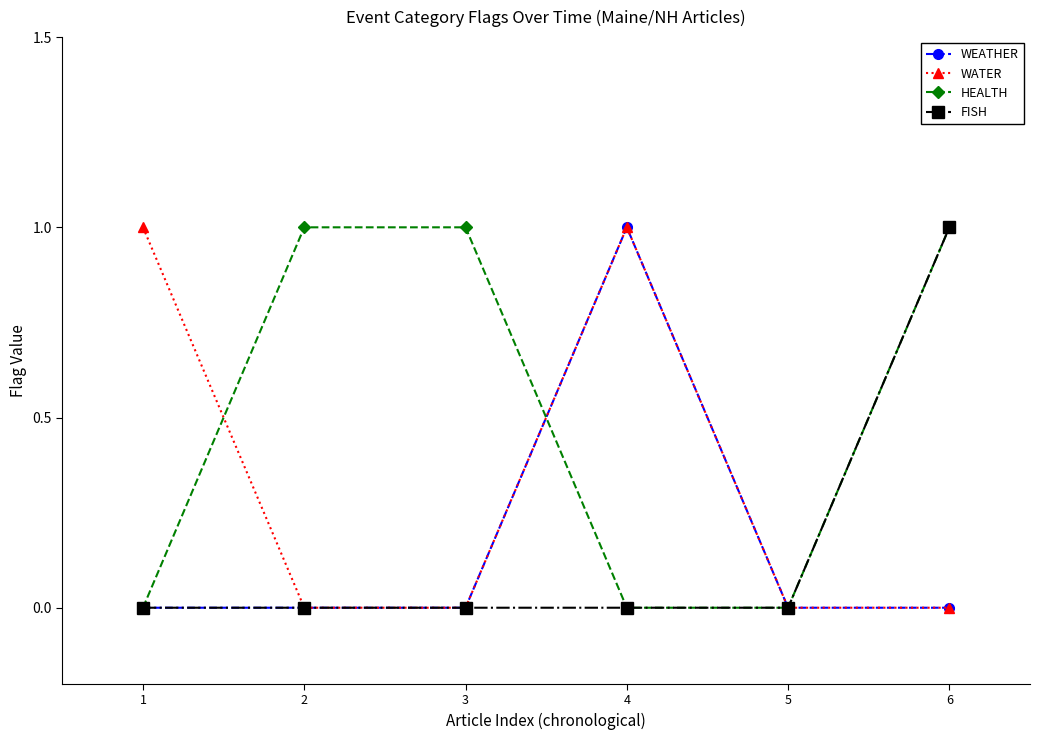

Which series changed the most between 1 and 4?

WEATHER